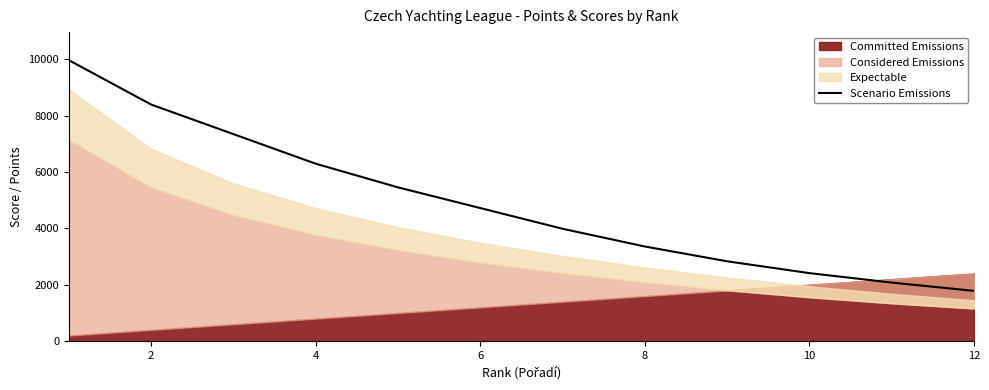

Reading right to left, list all the values displayed in this chart.

1785	2079	2415	2835	3360	3990	4725	5460	6300	7350	8400	9975